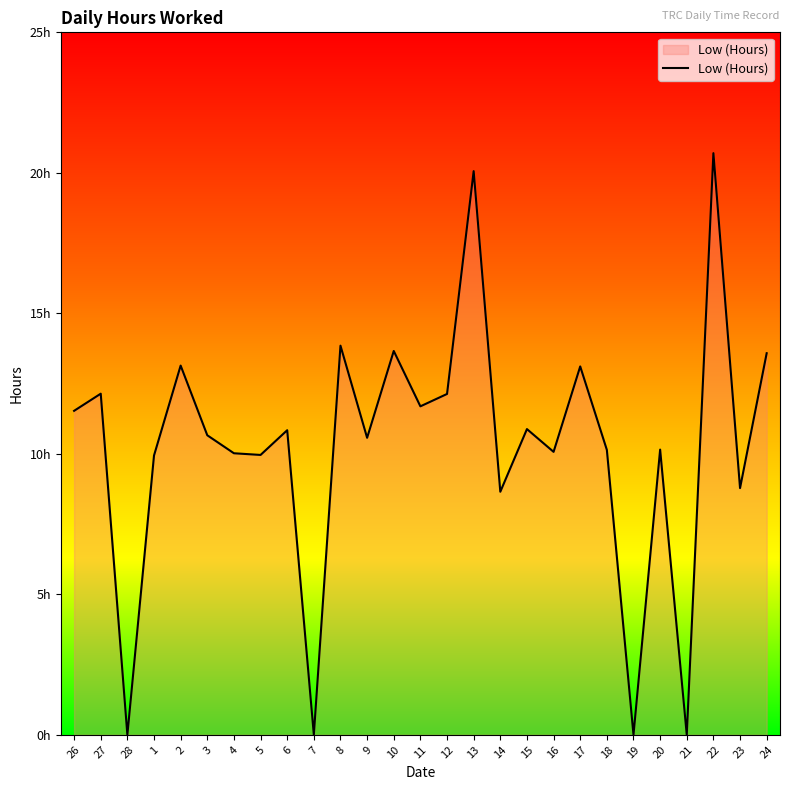

What is the difference between the maximum and minimum values?

20.7